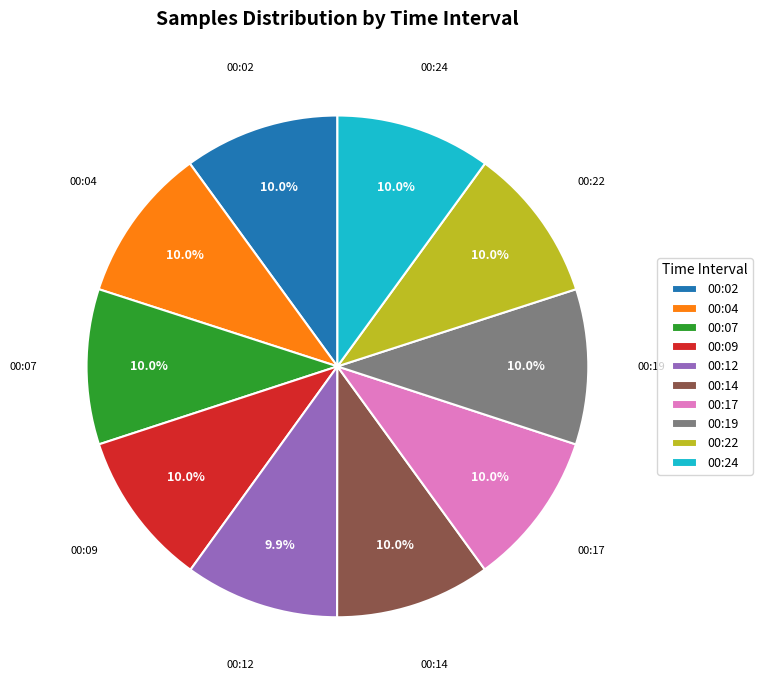

What percentage is NOT represented by 00:07?

90.0%